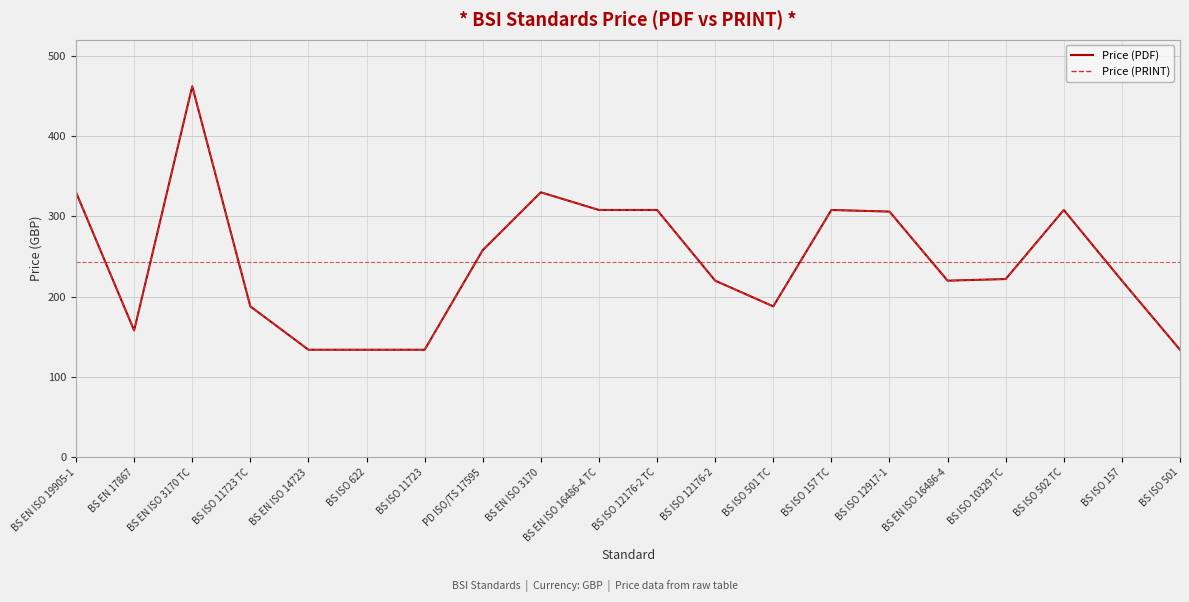

Does the chart display data point markers on the line(s)?

No